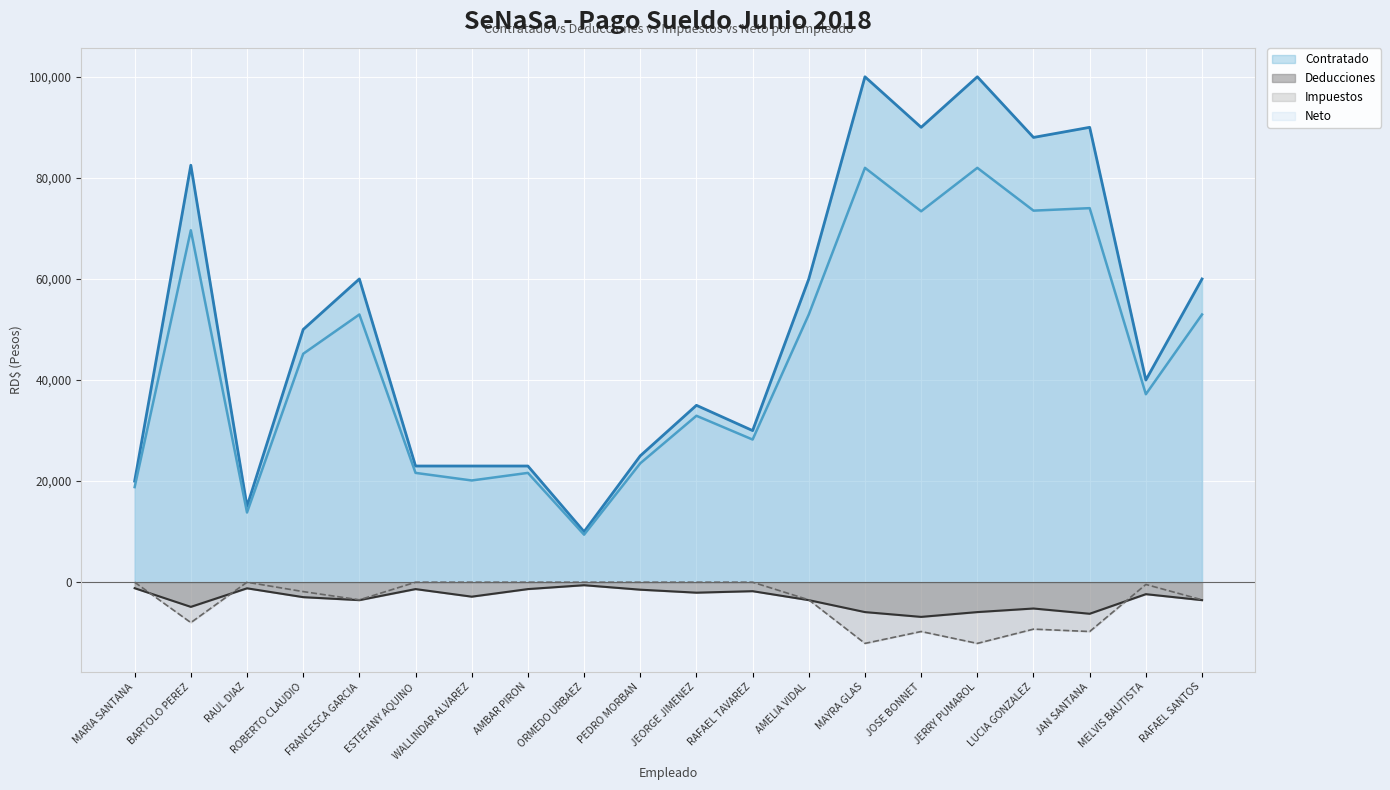

The Neto series shows 9346.9 at RAFAEL TAVAREZ. True or false?

False